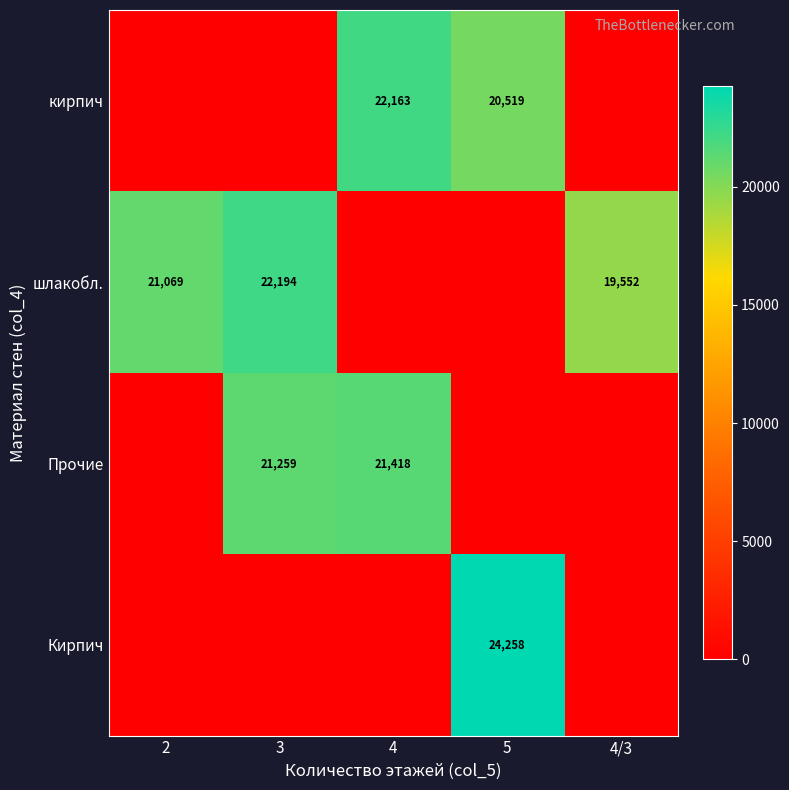

Is it true that кирпич equals 20519 at 5?

True